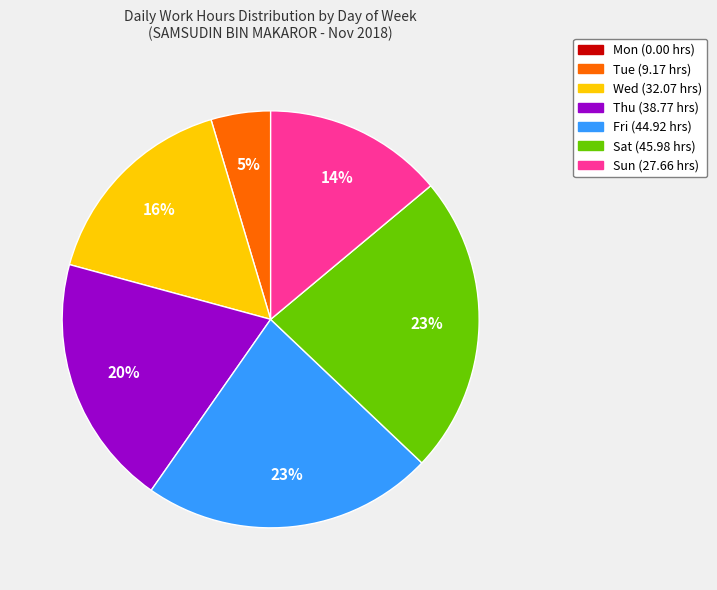

The Sun slice represents 4% of the pie. True or false?

False